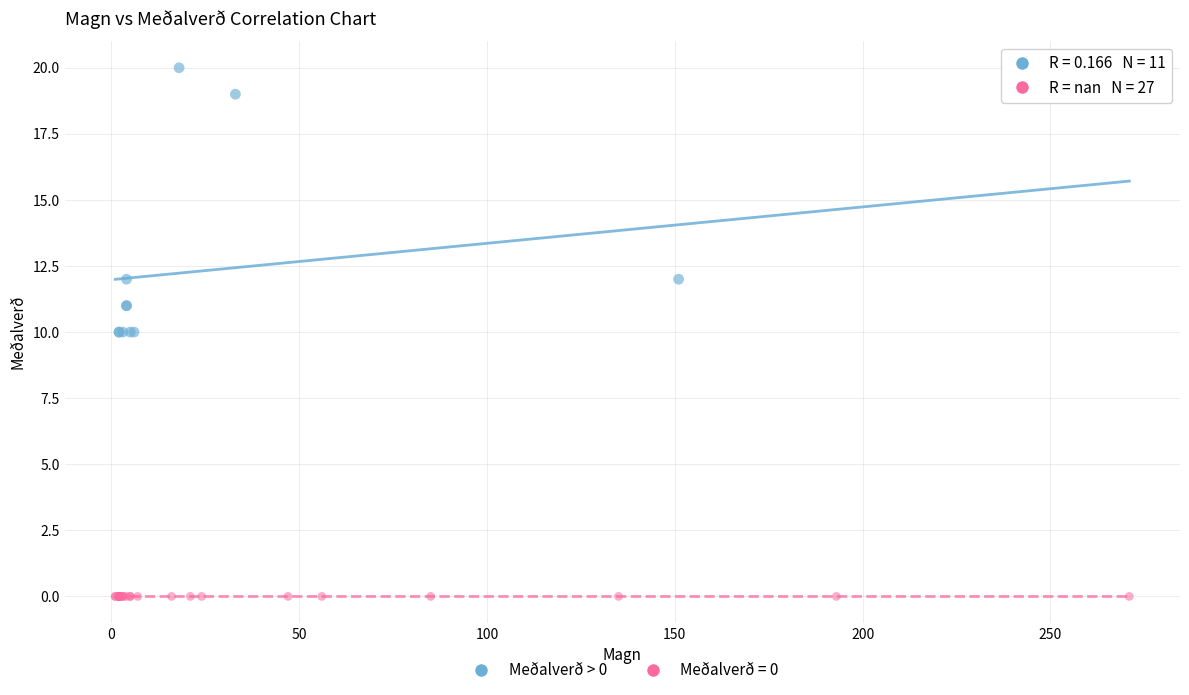

Which series contains the lowest Y value?

Meðalverð = 0